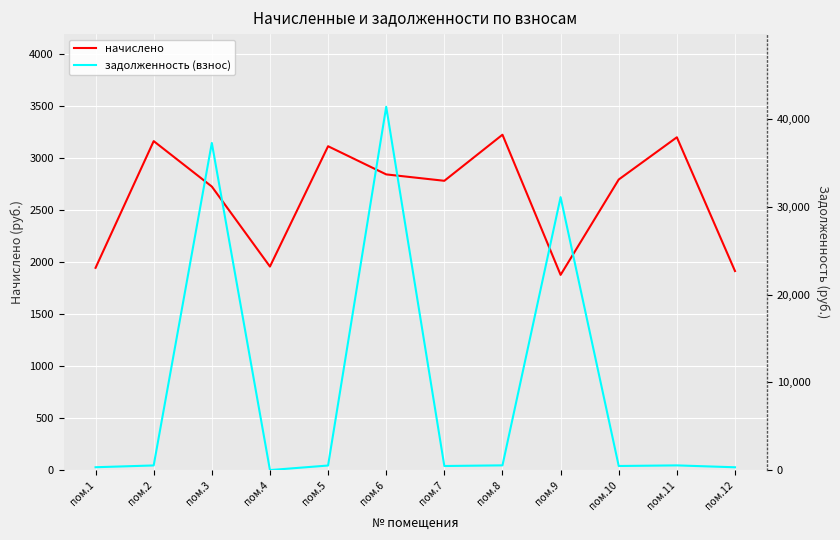

What is the sum of the задолженность (взнос) values at пом.10 and пом.8?

1003.4